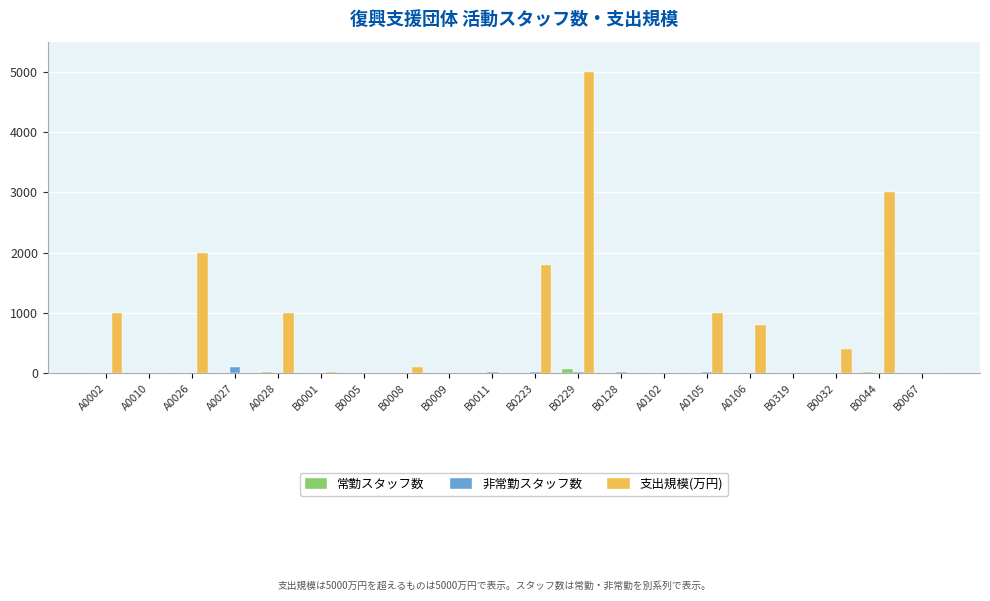

Count the number of data series in this chart.

3